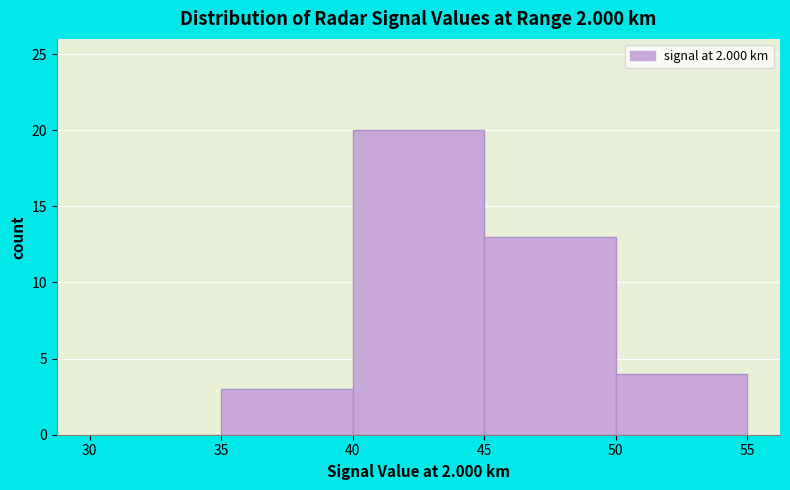

What is the height of the bar covering 35 to 40 on the x-axis? The values are not printed on the chart, so give them approximately, as read against the axis.

3